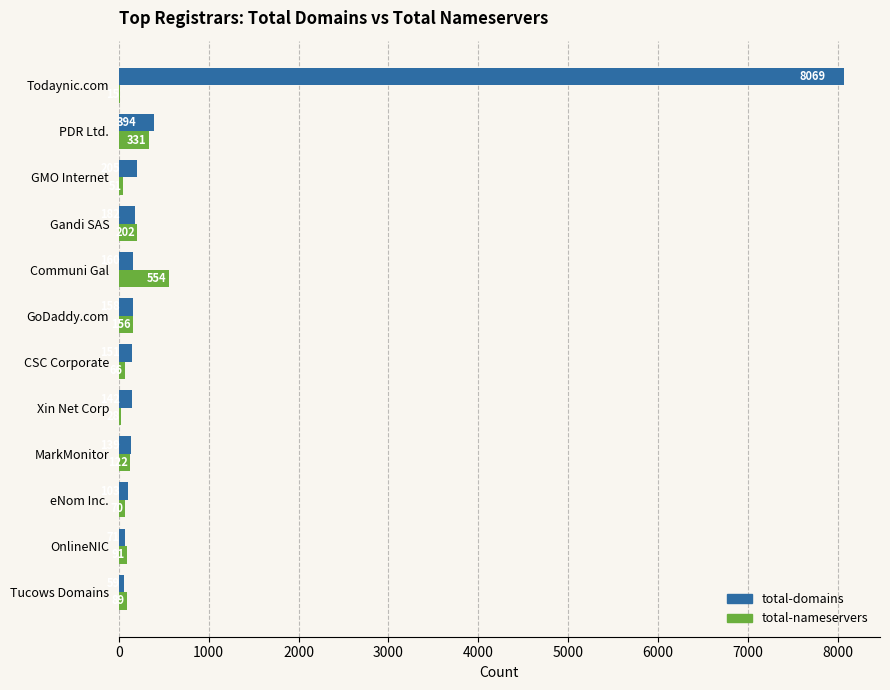

How many data points does each series have?

12